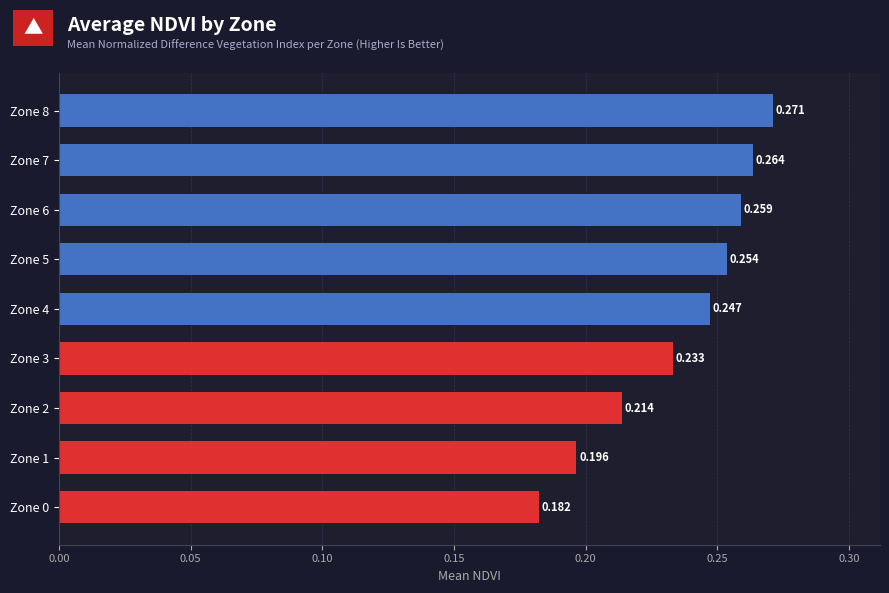

How many bars are there in total?

9